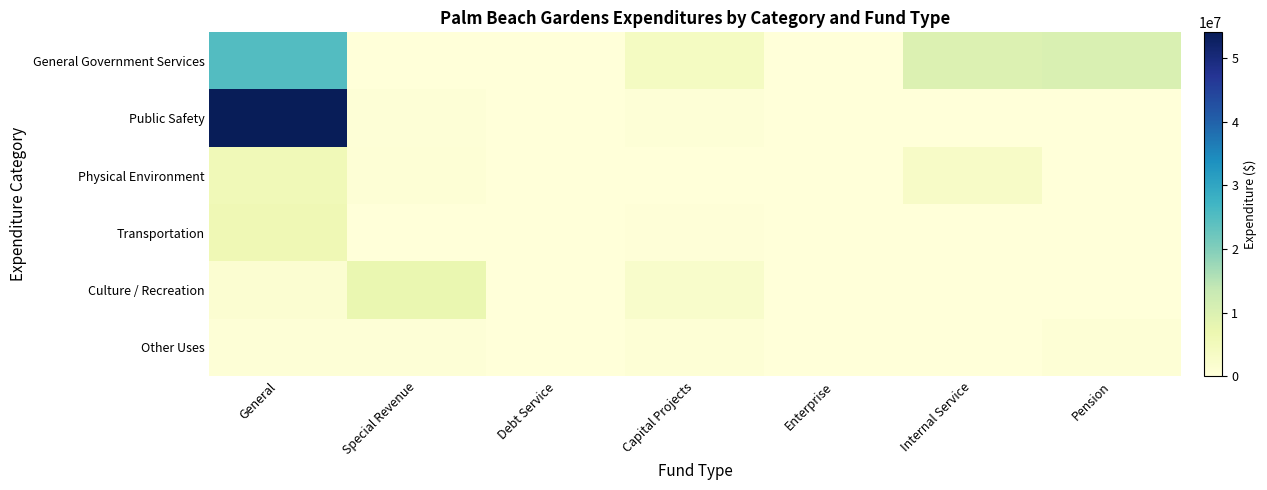

Between Capital Projects and Internal Service, which is larger?

Internal Service